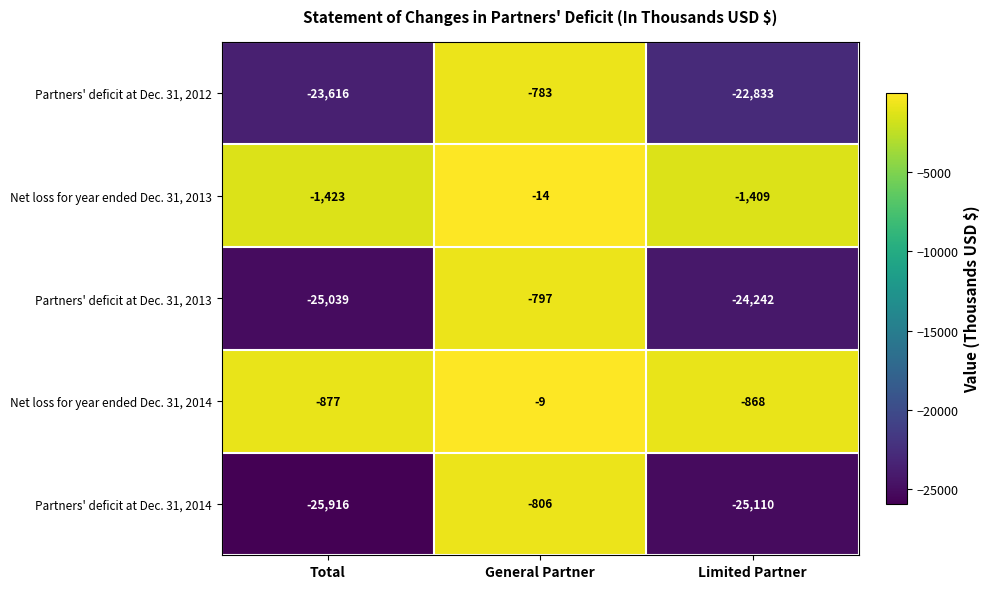

Count the number of data series in this chart.

5